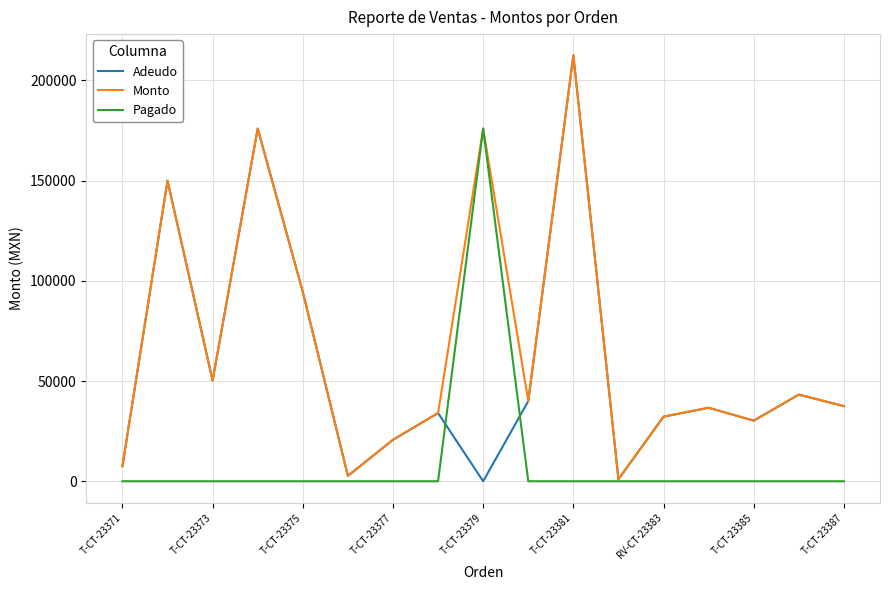

True or false: Adeudo and Pagado cross at least once.

True